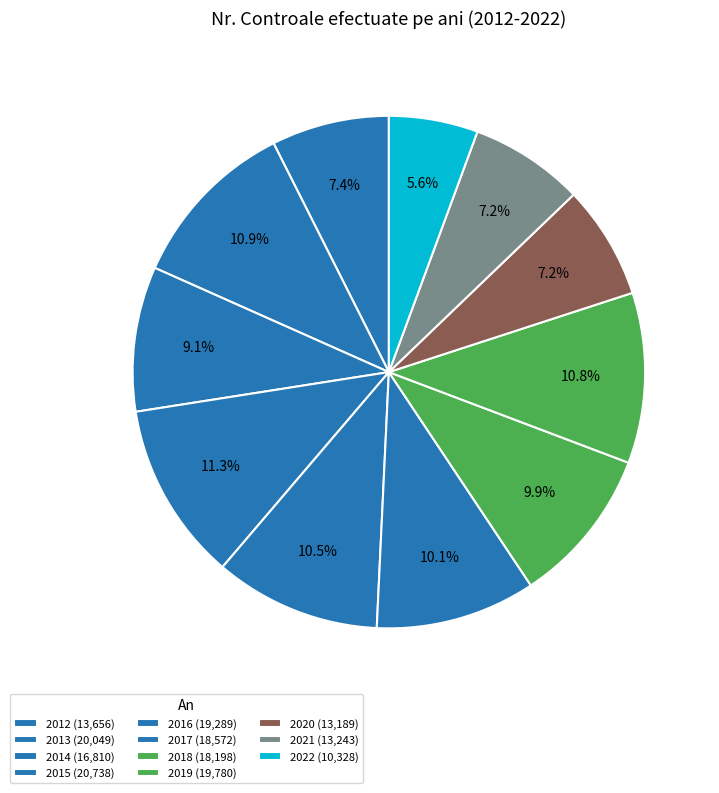

True or false: 2015 accounts for 11% of the total.

True